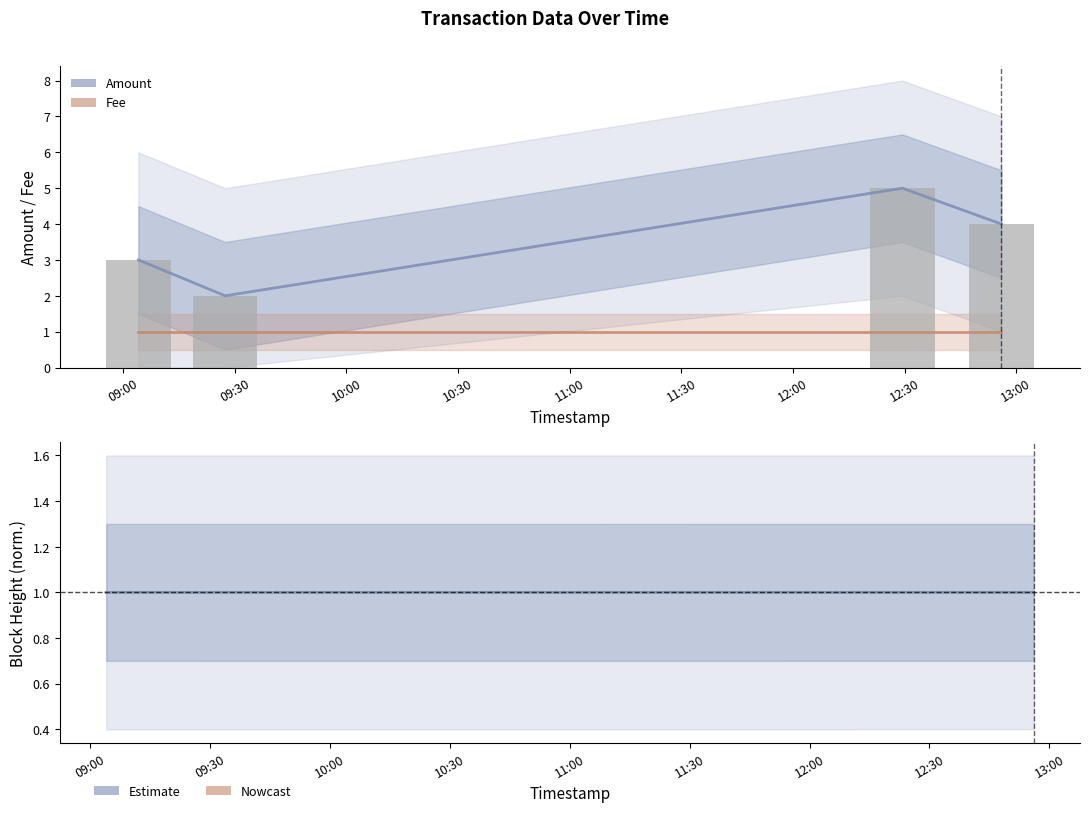

At which label is Height (norm.) closest to 1?

09:00